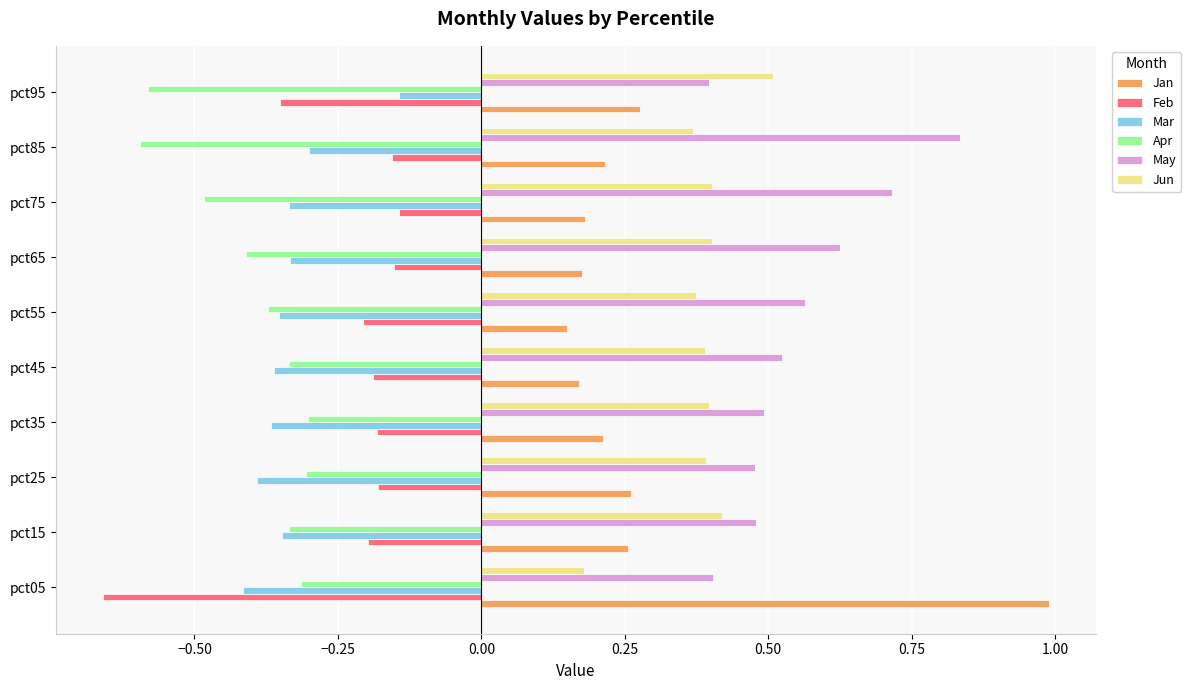

What is the sum of all Jan values?

2.9